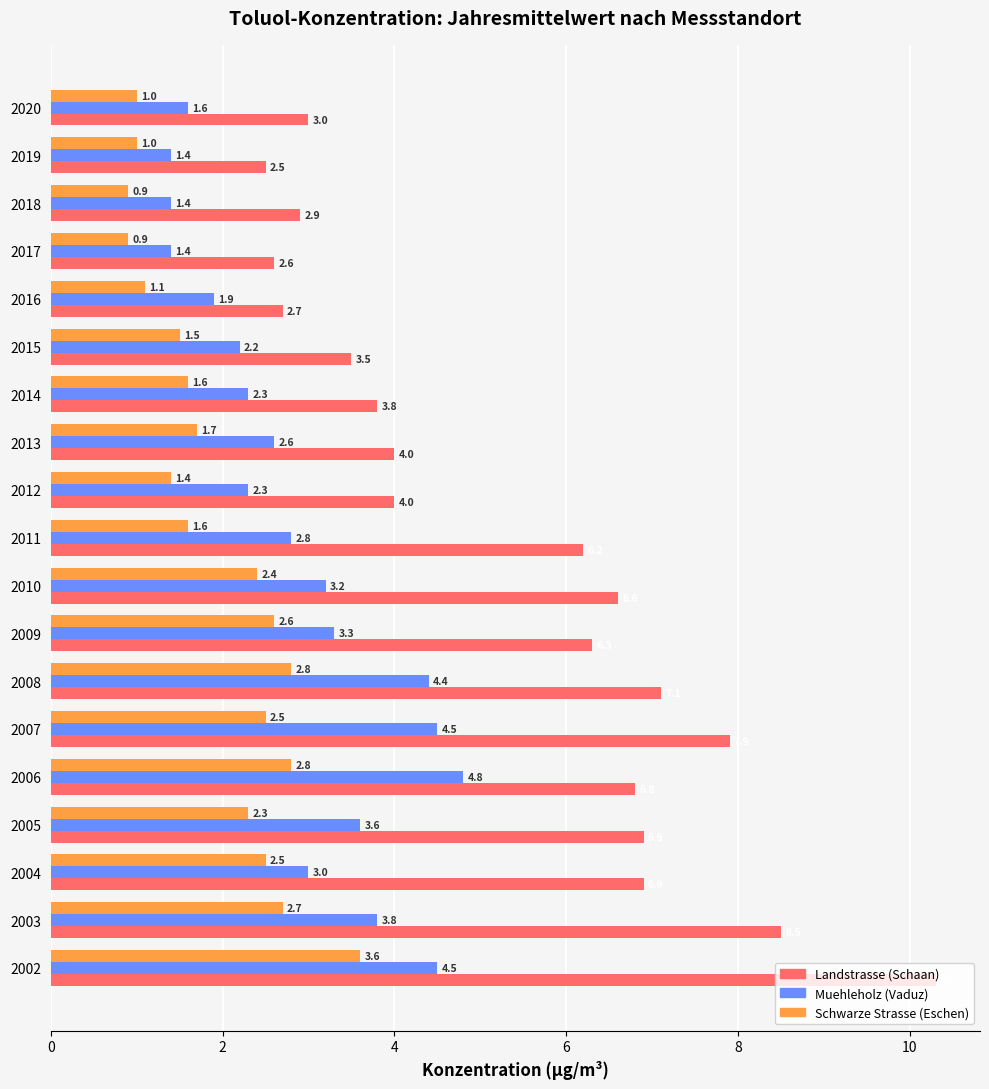

What is the difference between the second highest and second lowest values in the Muehleholz (Vaduz) series?

3.1